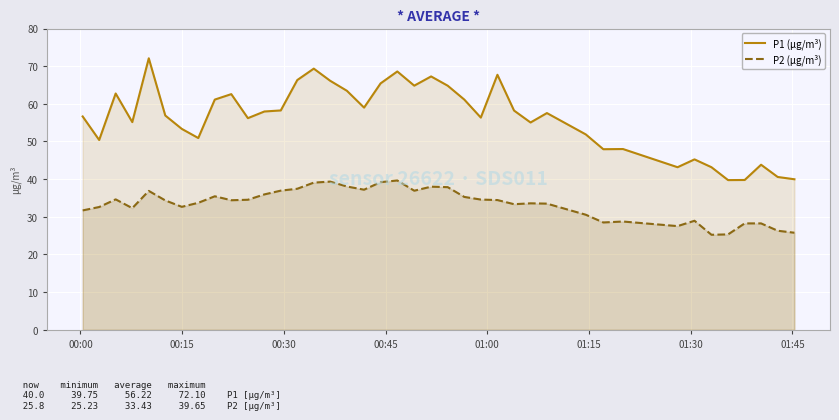

How many interior local valleys does the P1 (µg/m³) series have?

11